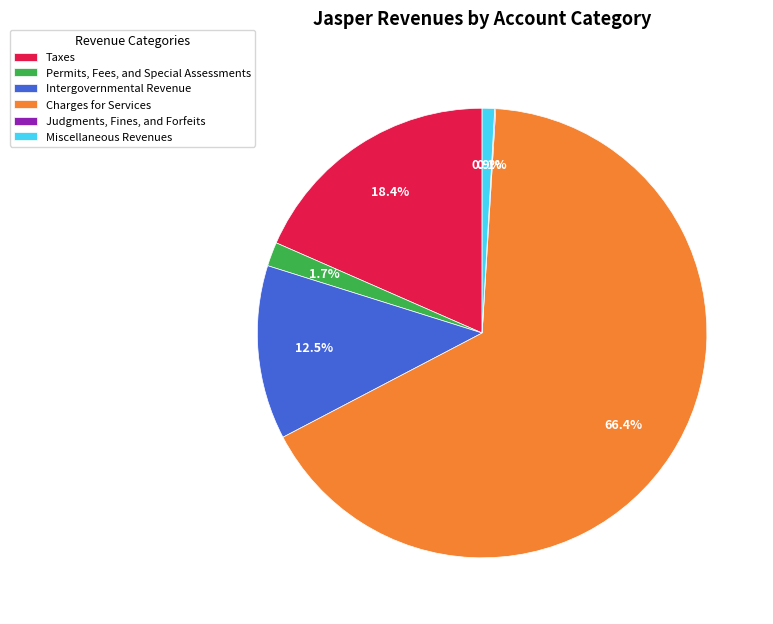

Between Taxes and Miscellaneous Revenues, which is larger?

Taxes